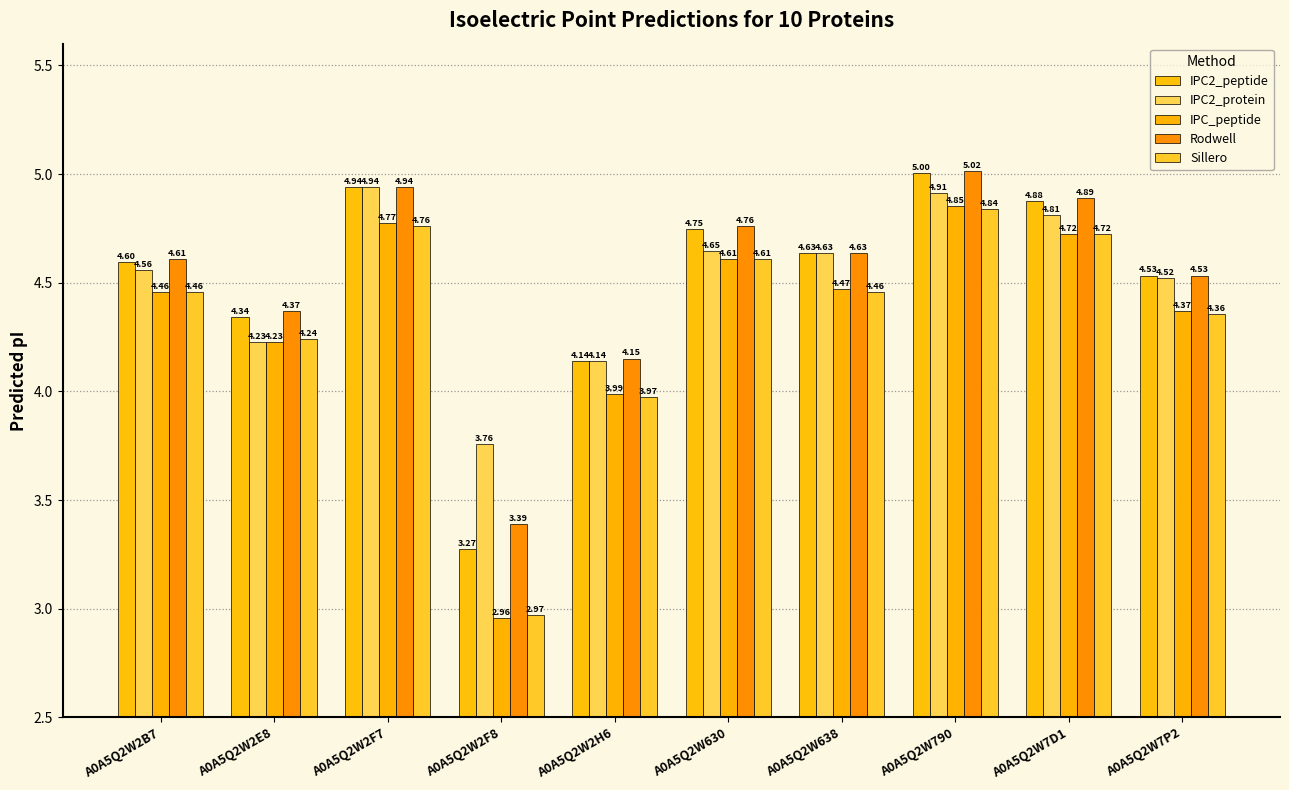

Which category has the highest value across all series?

A0A5Q2W790